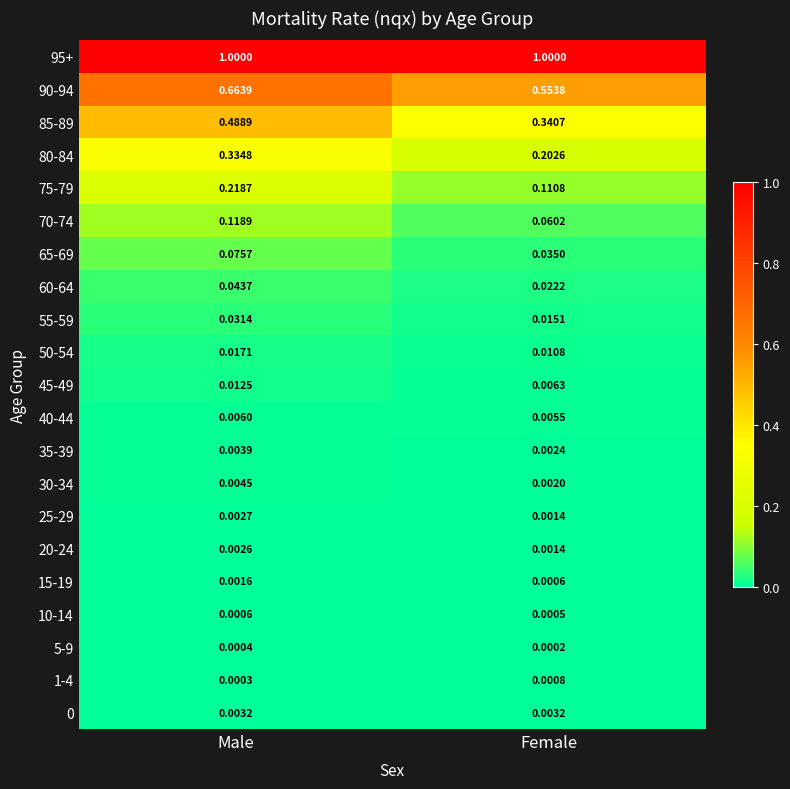

Is the value of 5-9 at Male greater than the value of 0 at Female?

No